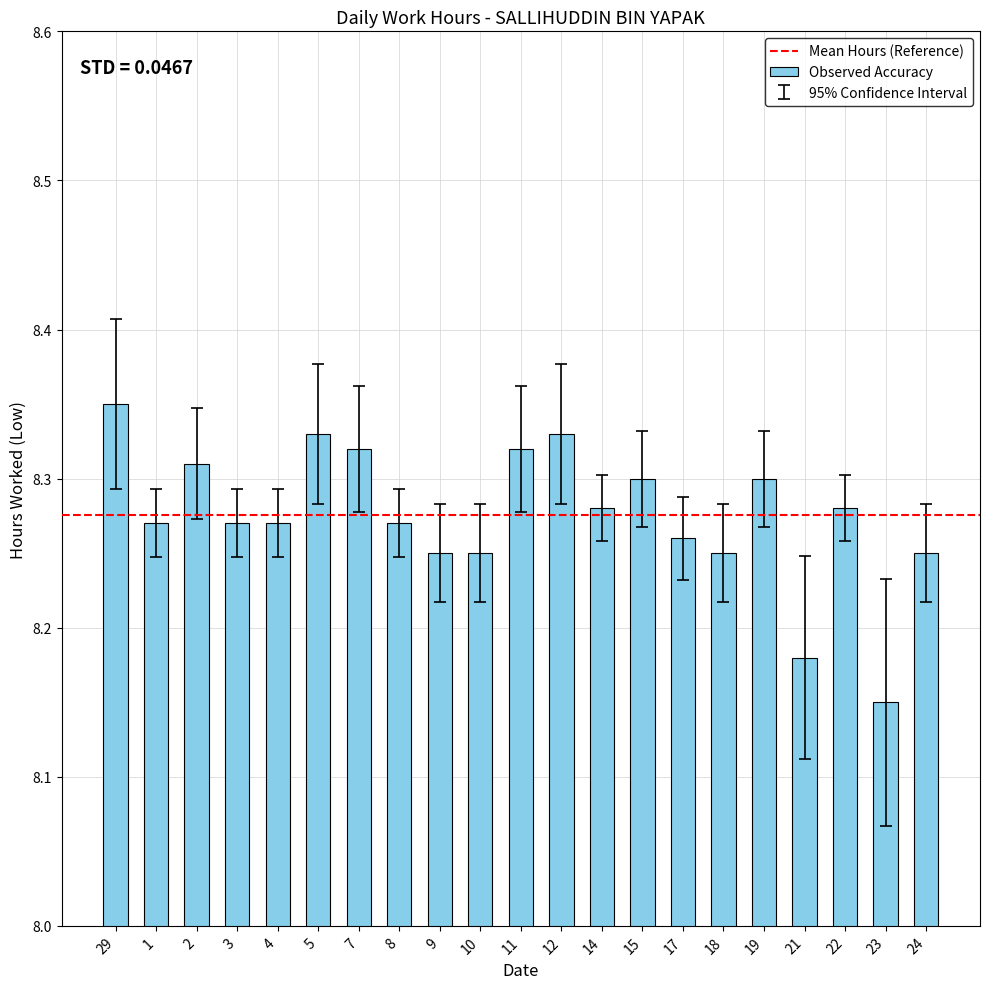

Which has a higher value, 4 or 11?

11